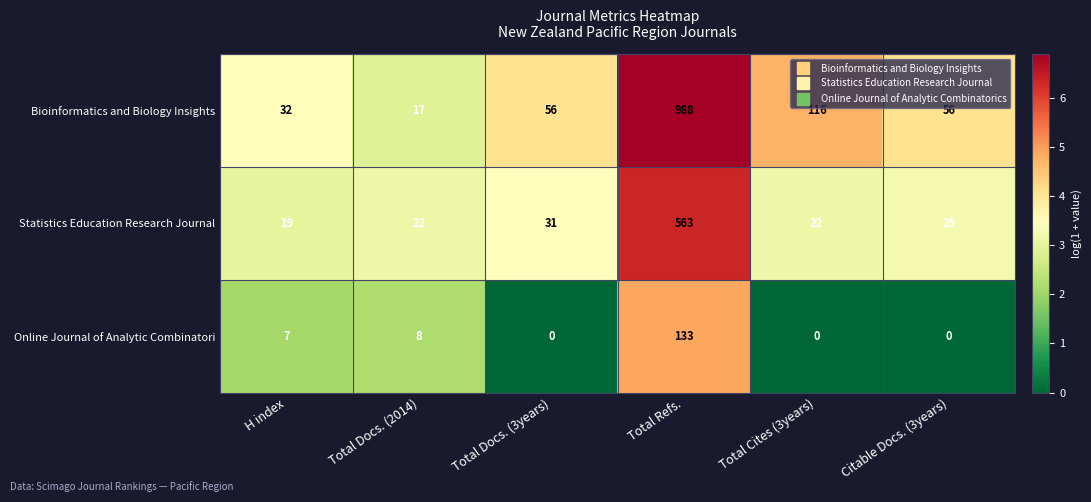

What is the approximate value of Bioinformatics and Biology Insights at Total Docs. (3years)?

56